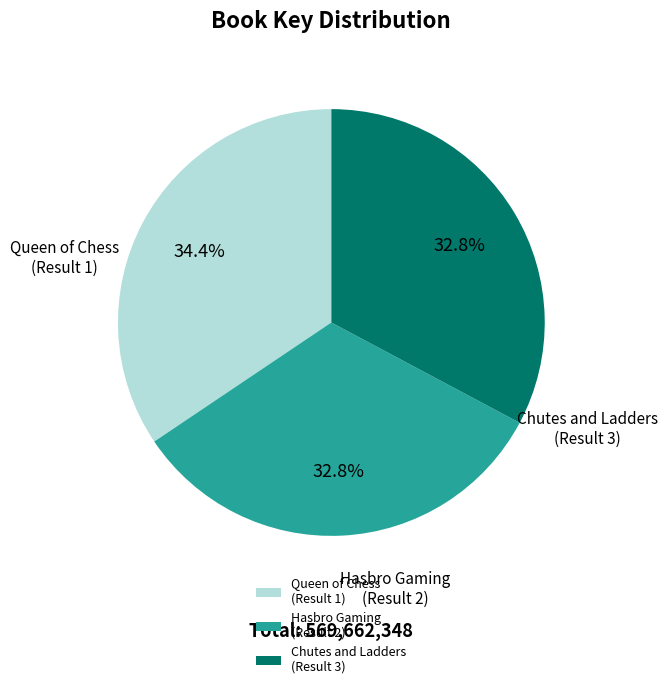

How much of the chart is everything except Chutes and Ladders (Result 3)?

67.2%